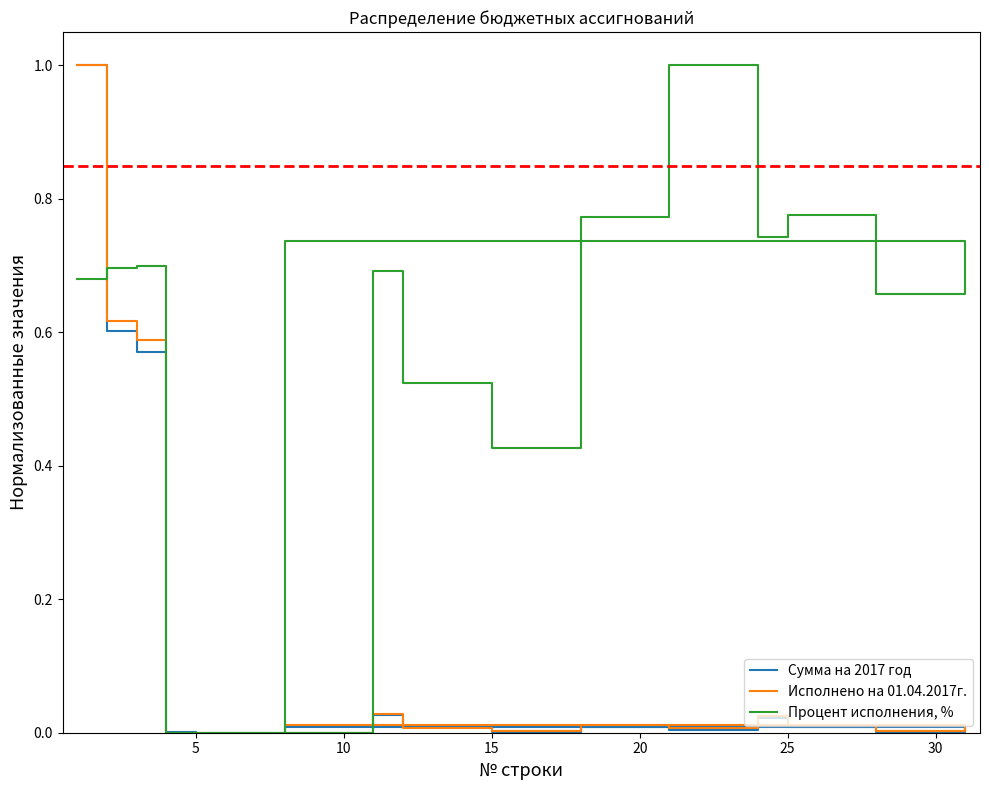

True or false: Сумма на 2017 год has a value of 0.0 at 30.

False